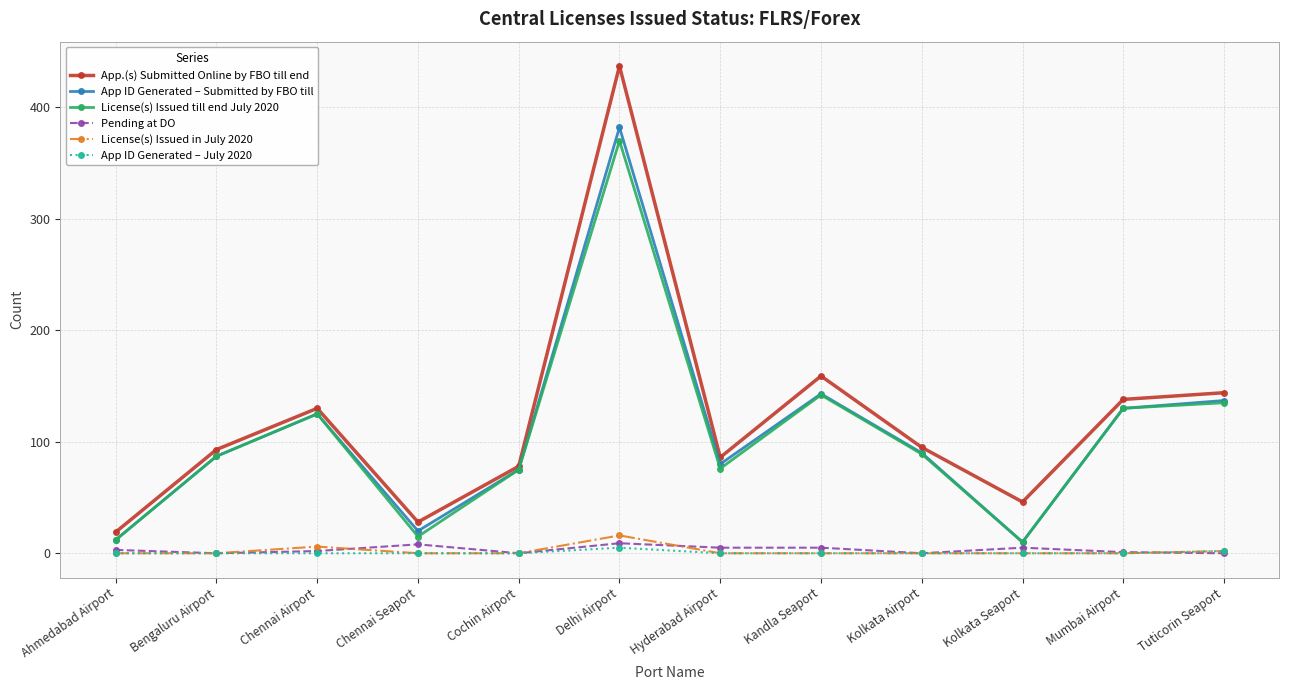

Which series has the largest total across all categories?

App.(s) Submitted Online by FBO till end